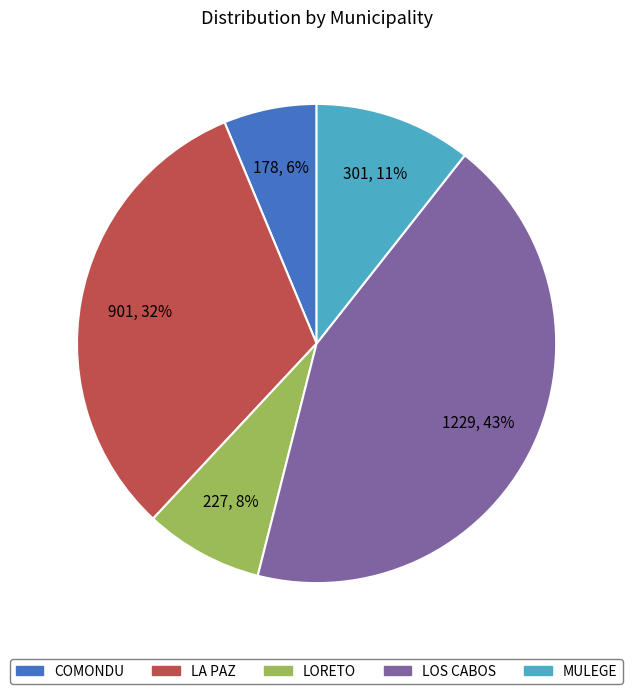

Between LORETO and LOS CABOS, which is larger?

LOS CABOS